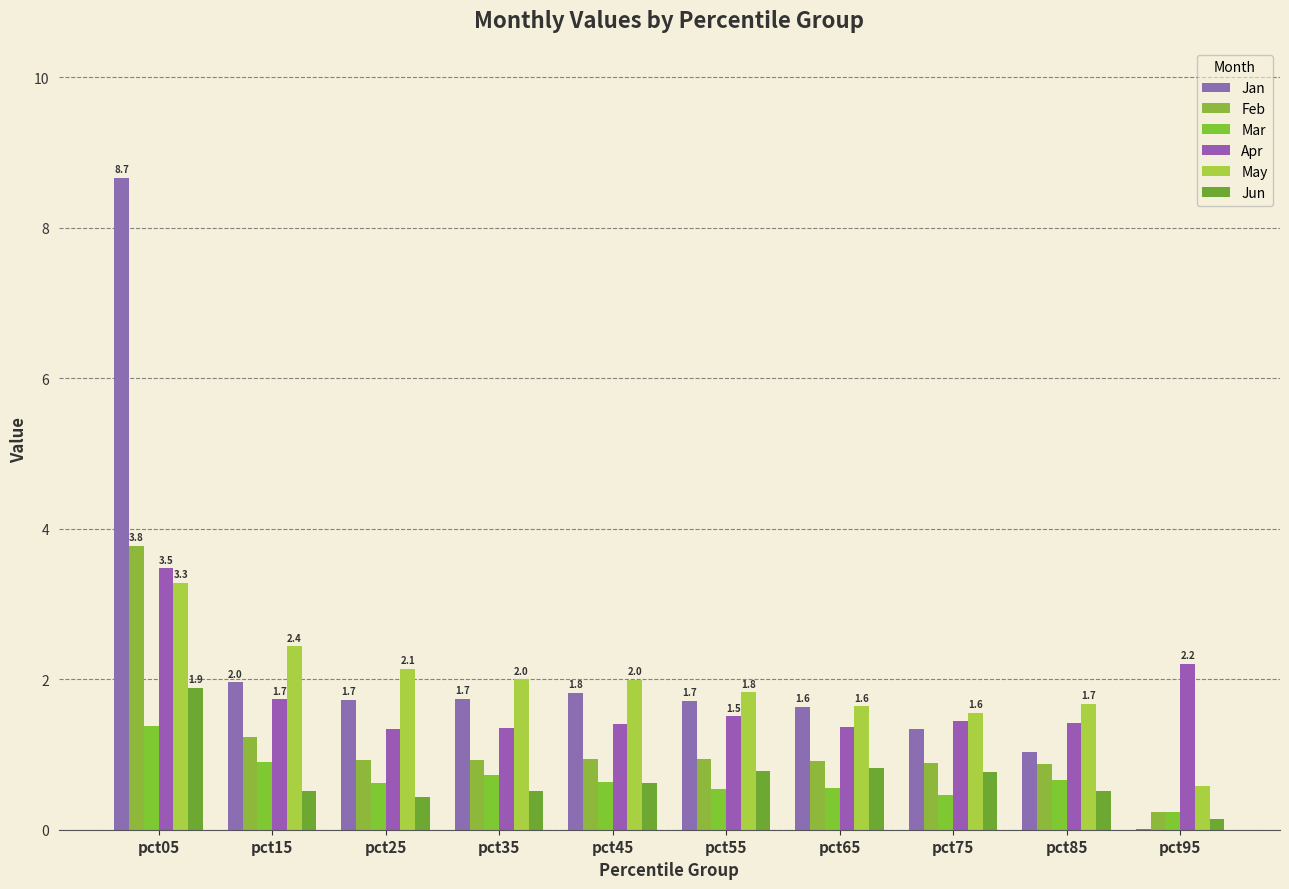

Are the bars grouped side by side (vs. stacked)?

Yes